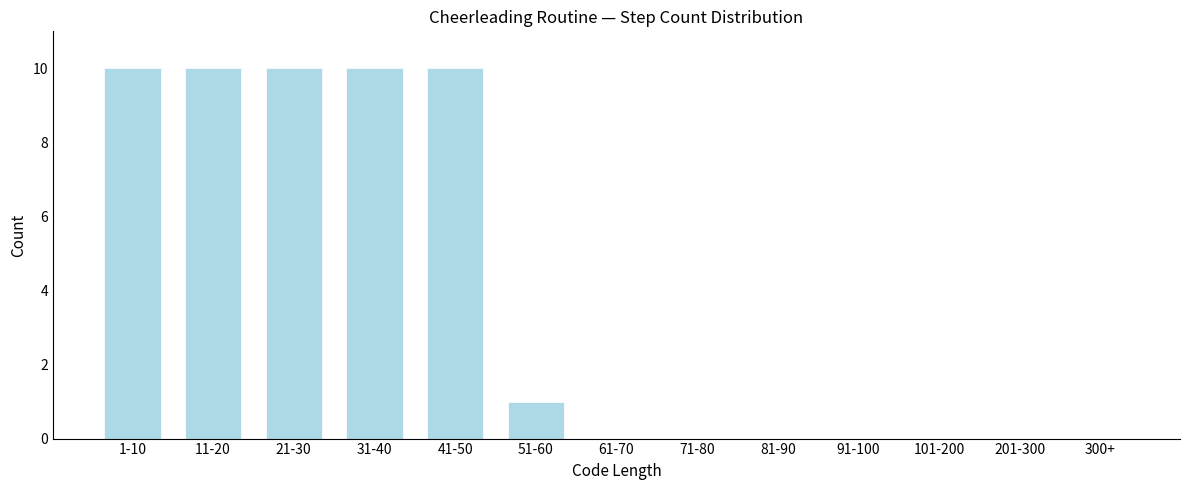

Reading left to right, what are all the values shown in this chart?

1-10=10	11-20=10	21-30=10	31-40=10	41-50=10	51-60=1	61-70=0	71-80=0	81-90=0	91-100=0	101-200=0	201-300=0	300+=0